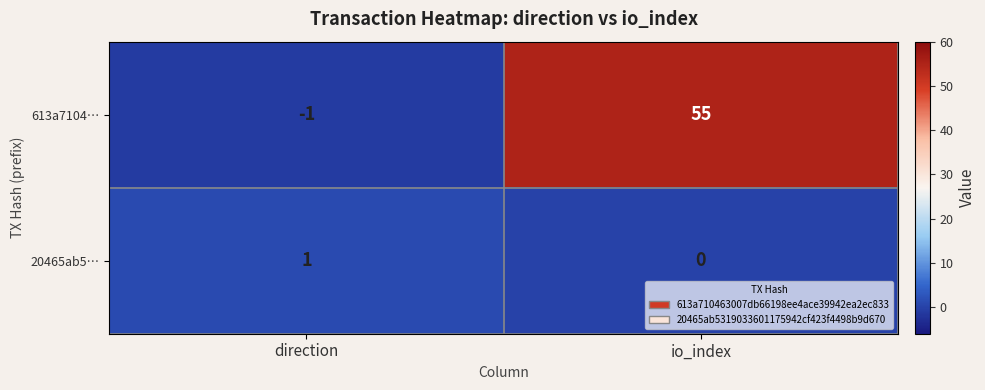

At which category does the chart reach its minimum across all series?

direction